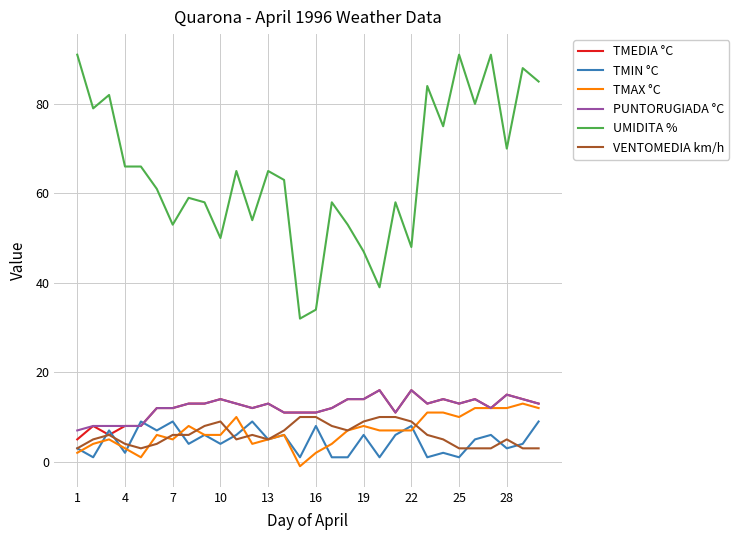

True or false: VENTOMEDIA km/h and UMIDITA % cross at least once.

False